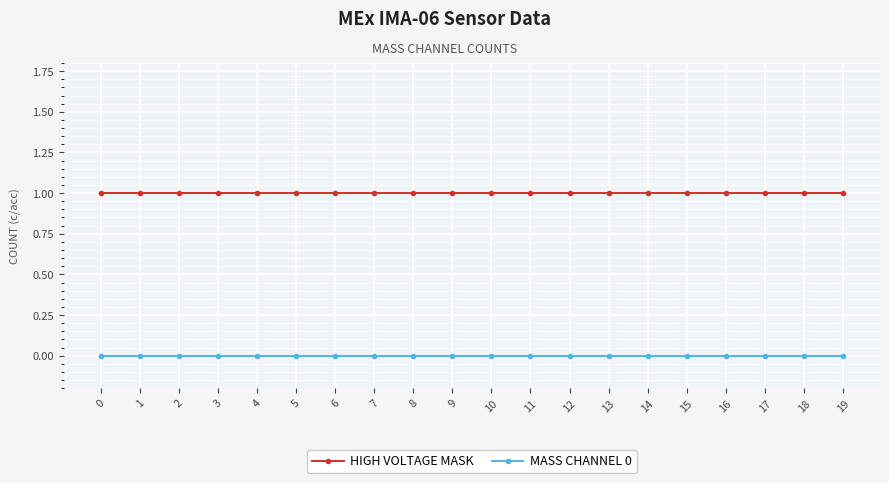

True or false: HIGH VOLTAGE MASK and MASS CHANNEL 0 intersect in this chart.

False